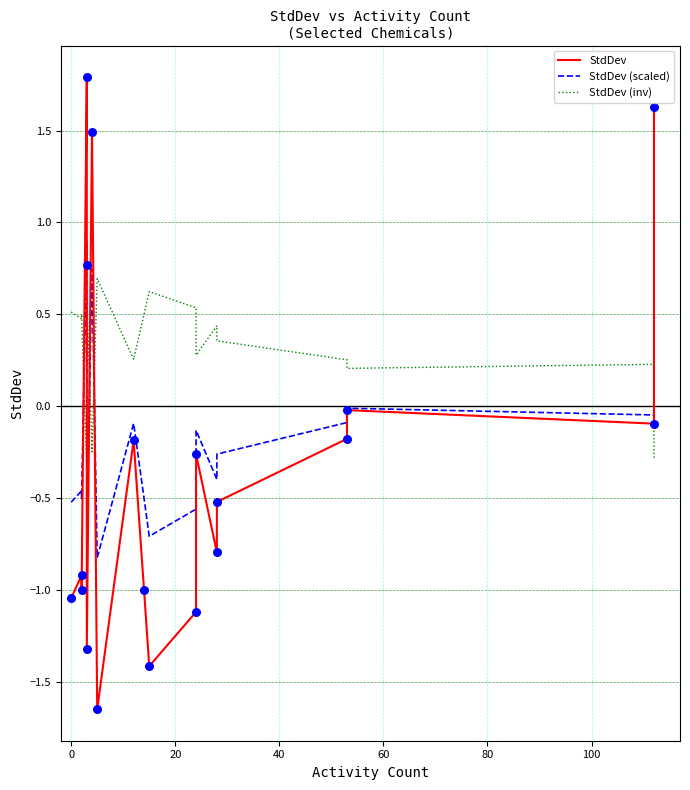

Which series reaches the maximum Y coordinate?

StdDev